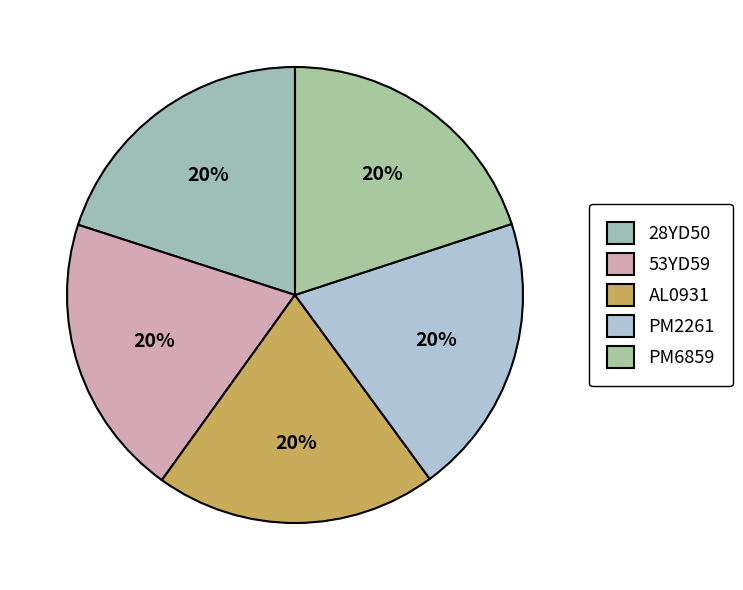

Is 53YD59 the majority of the pie?

No